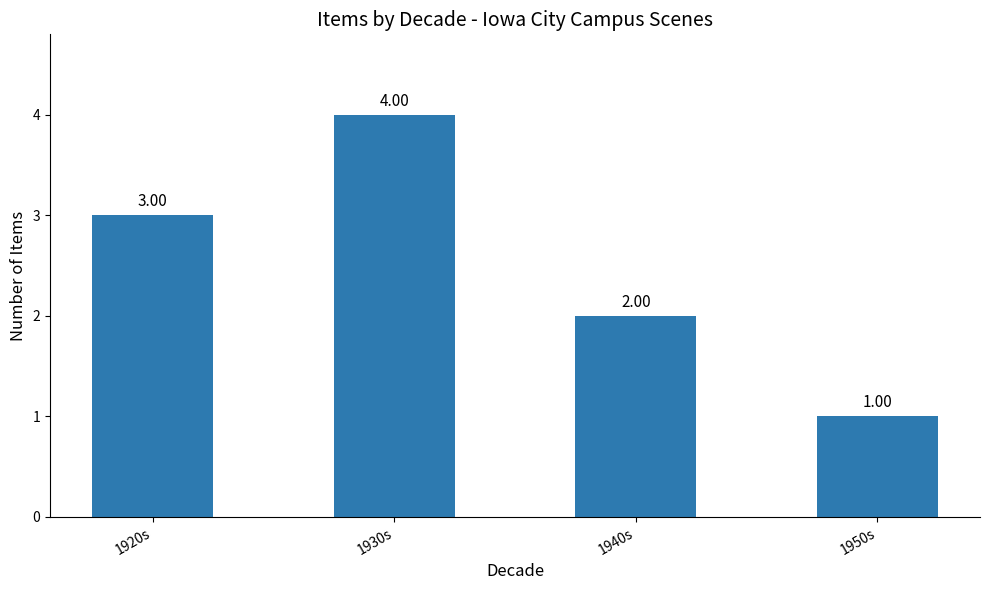

Rank the categories by value from lowest to highest.

1950s, 1940s, 1920s, 1930s